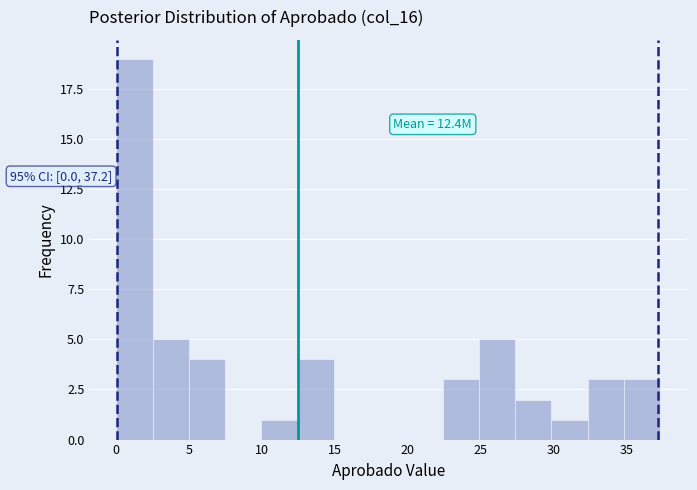

Which range on the x-axis has the tallest bar?

0.0 to 2.5